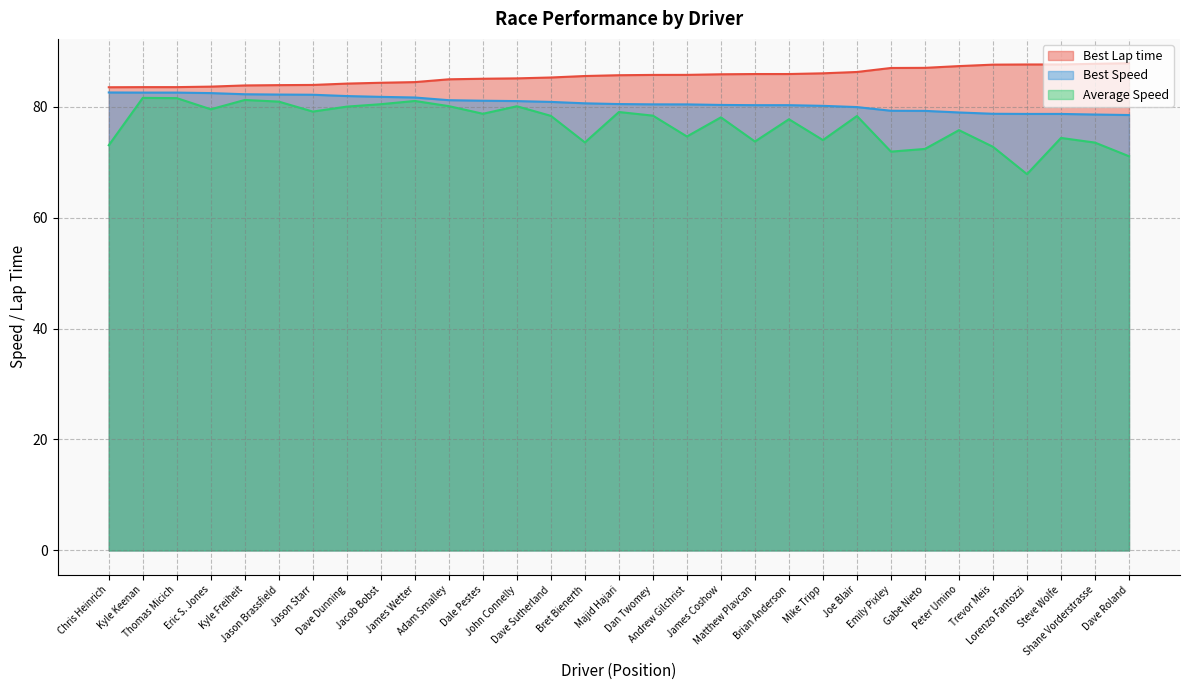

List the series in order of their peak value, lowest first.

Average Speed, Best Speed, Best Lap time